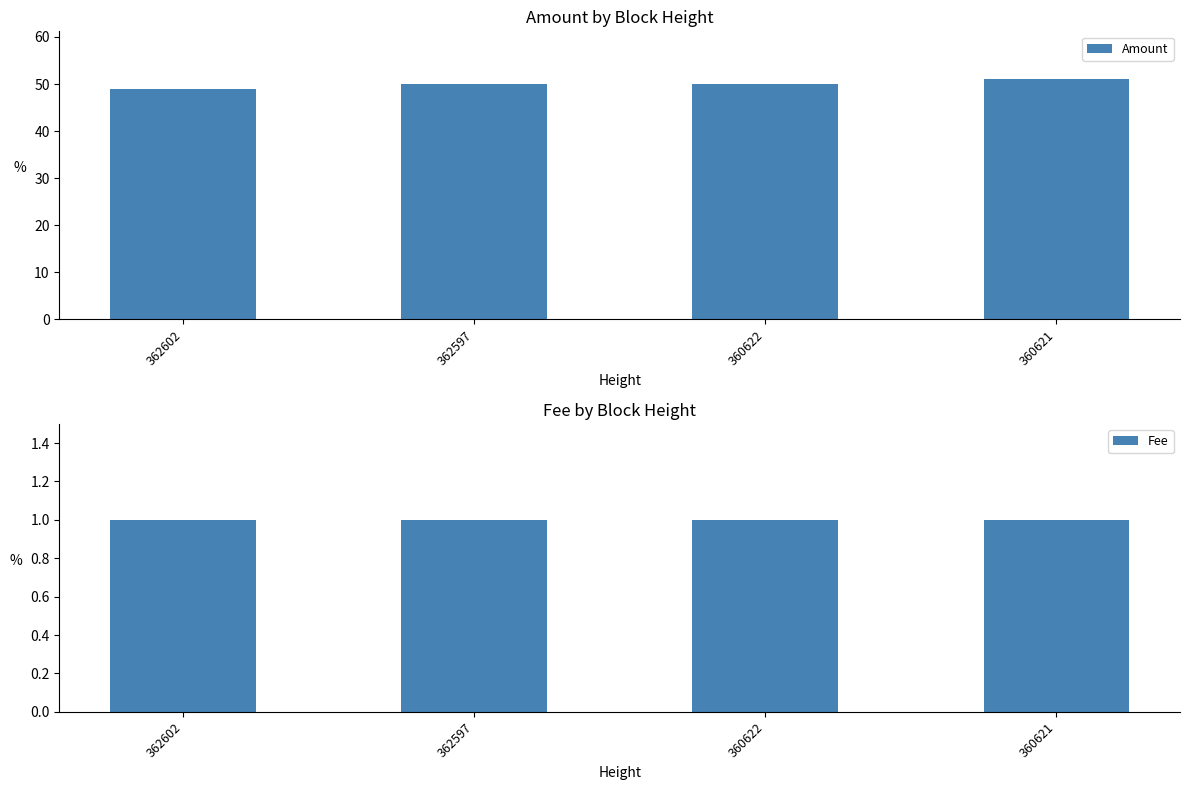

What is the sum of all Amount values?

200